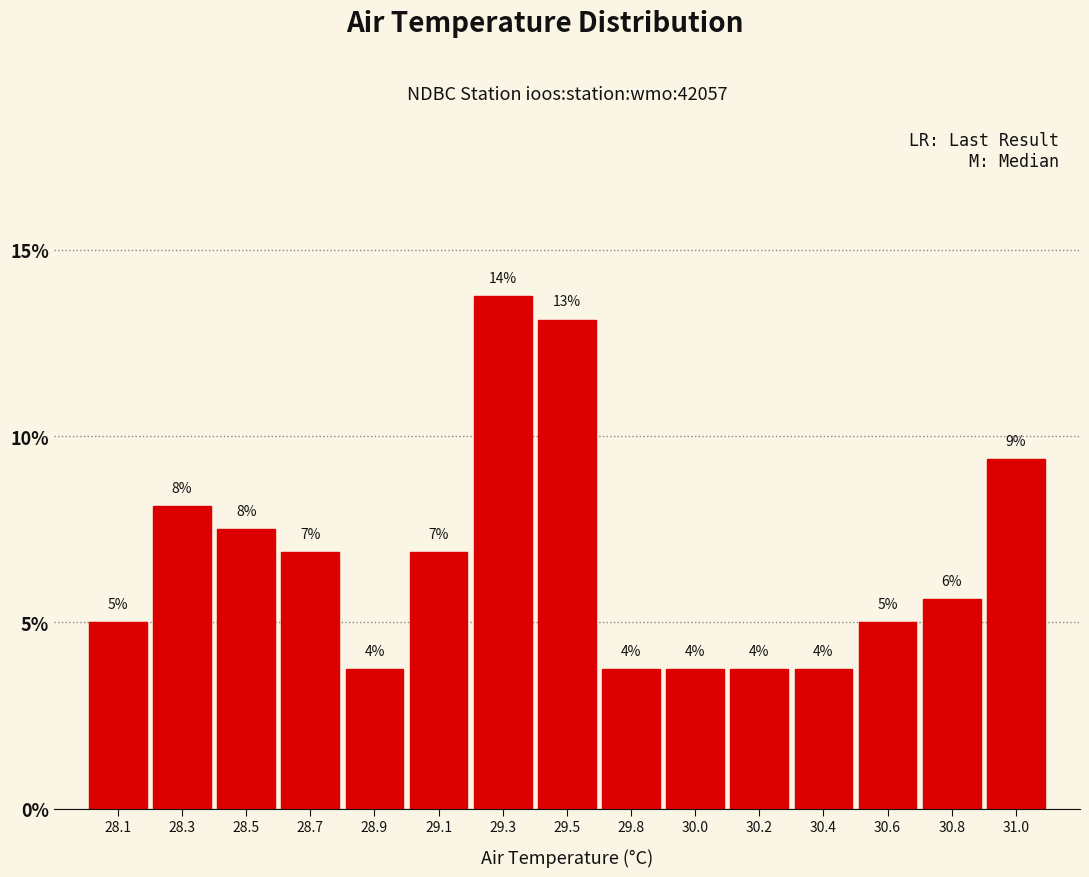

Does the chart contain any negative values?

No